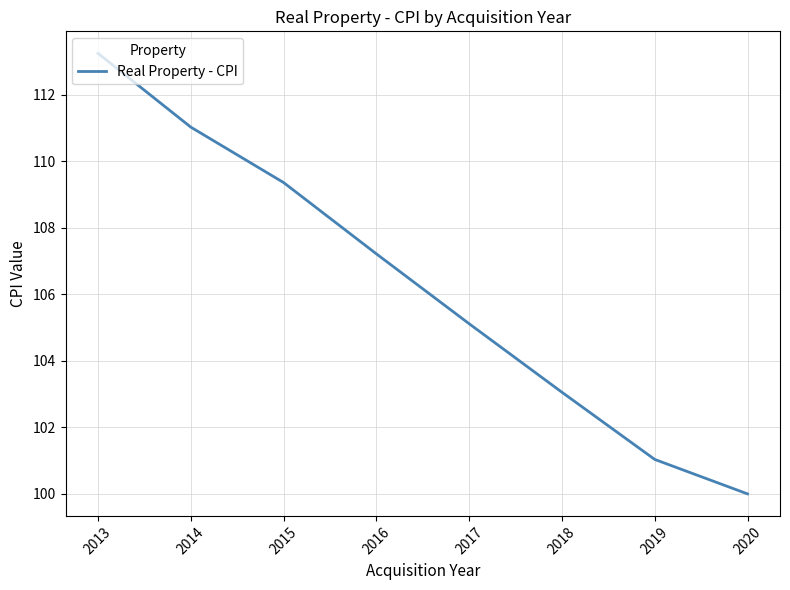

True or false: the data has more than 0 interior local peaks.

False